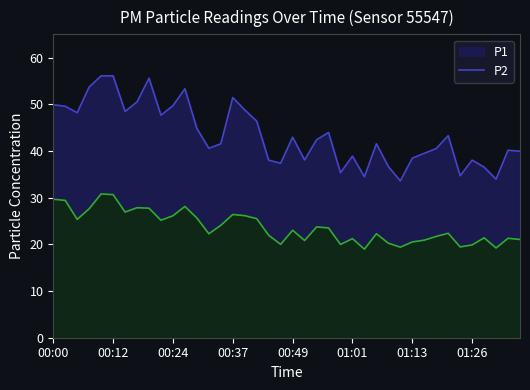

Rank the series by their average value, from highest to lowest.

P1, P2